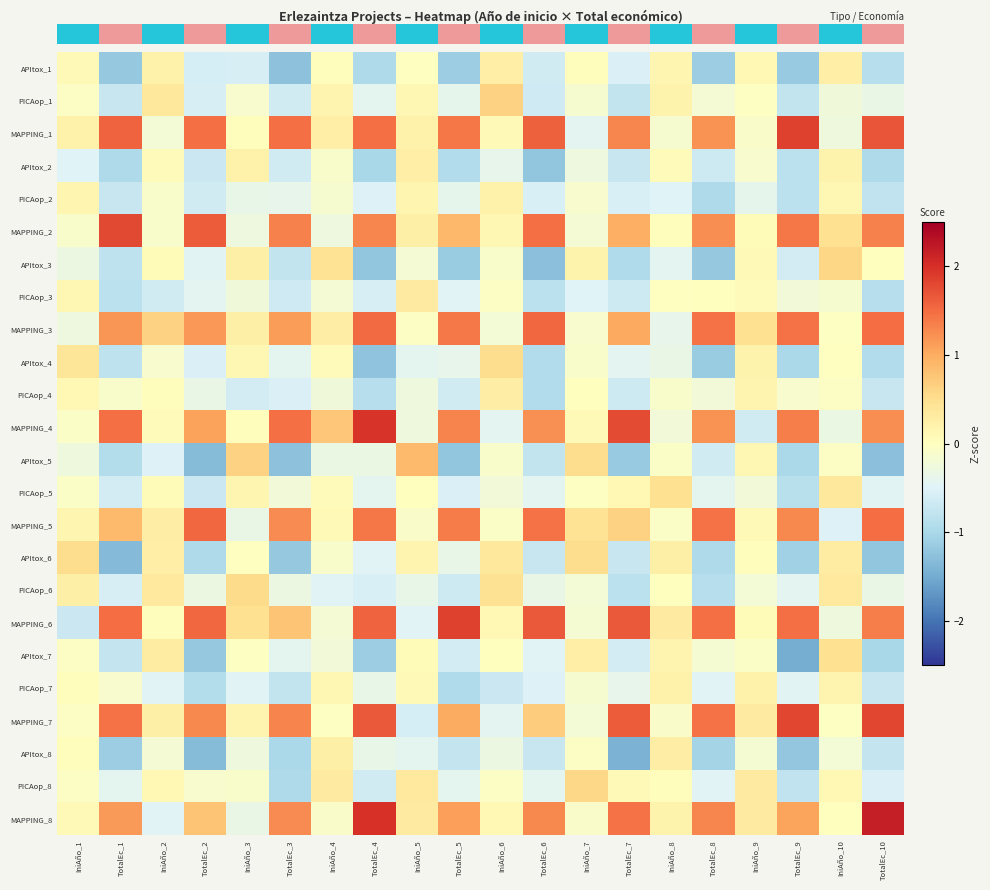

Which category has the lowest value across all series?

TotalEc_9